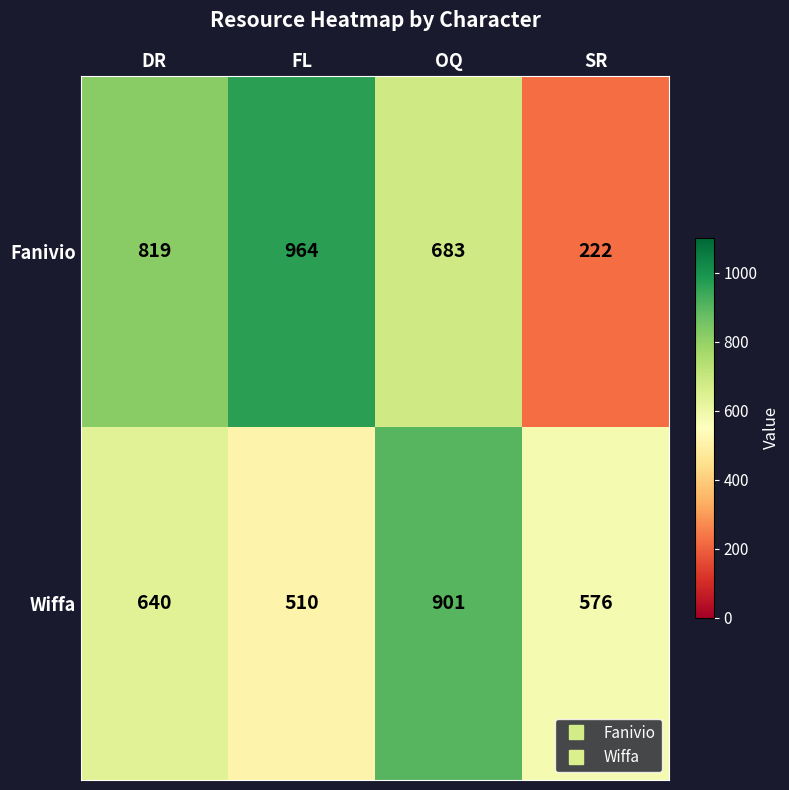

At how many categories does at least one series exceed 699?

3